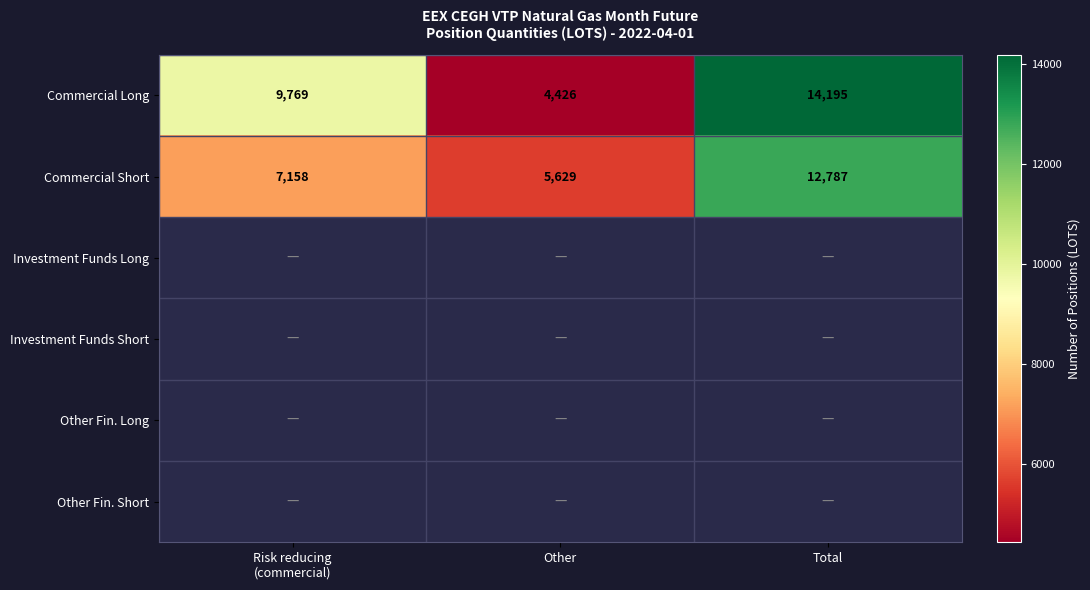

How many Commercial Short values are between 5629 and 12787?

3